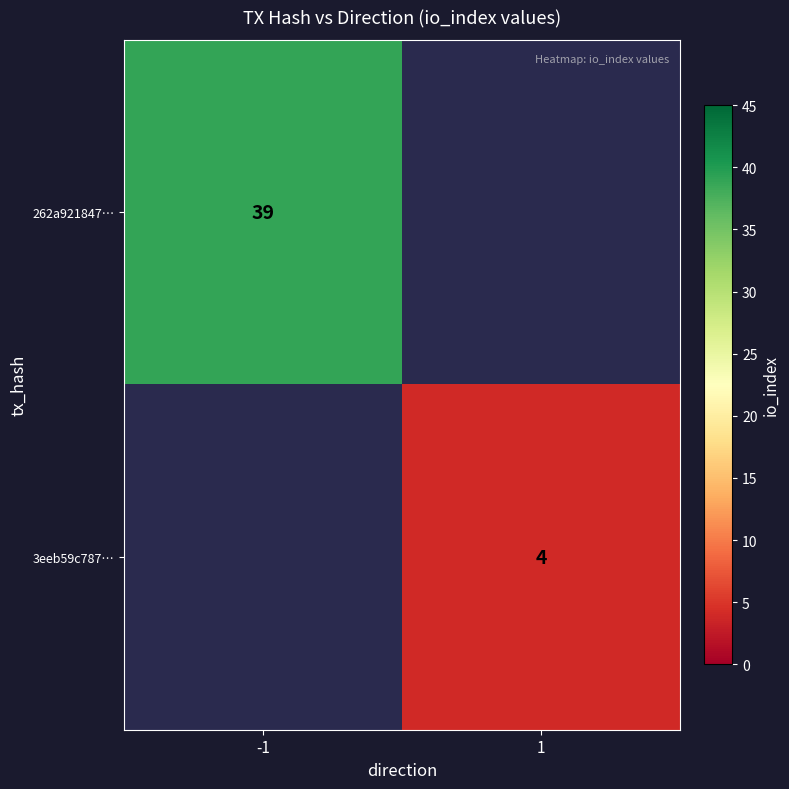

True or false: 262a921847… has a value of 55 at -1.

False